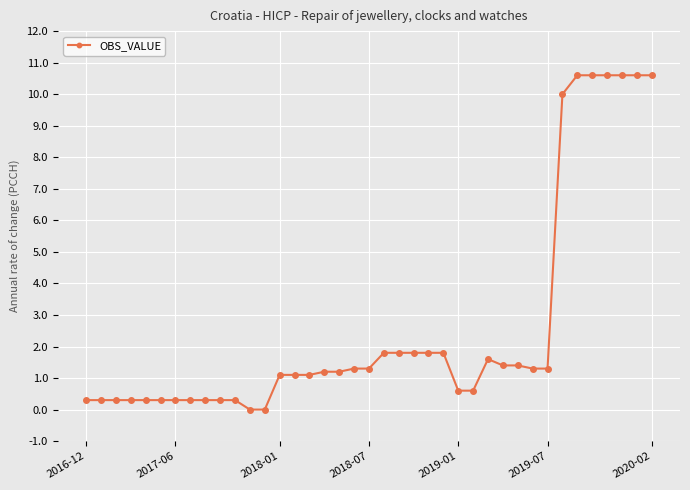

What is the value of the 31st point from the left?

1.3